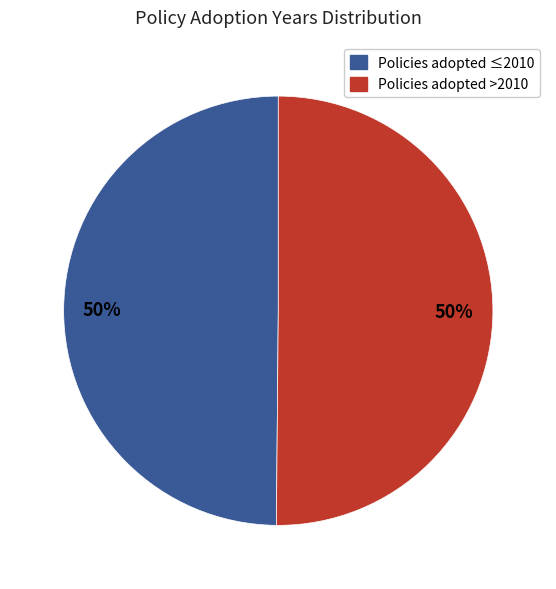

To the nearest percent, what is the average slice percentage?

50%